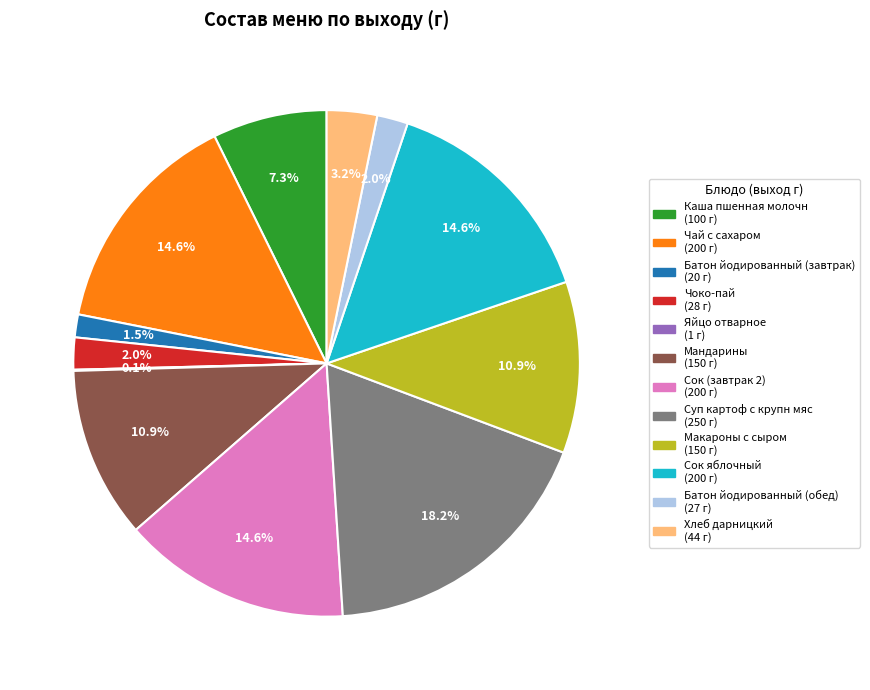

Which slice is the largest?

Суп картоф с крупн мяс